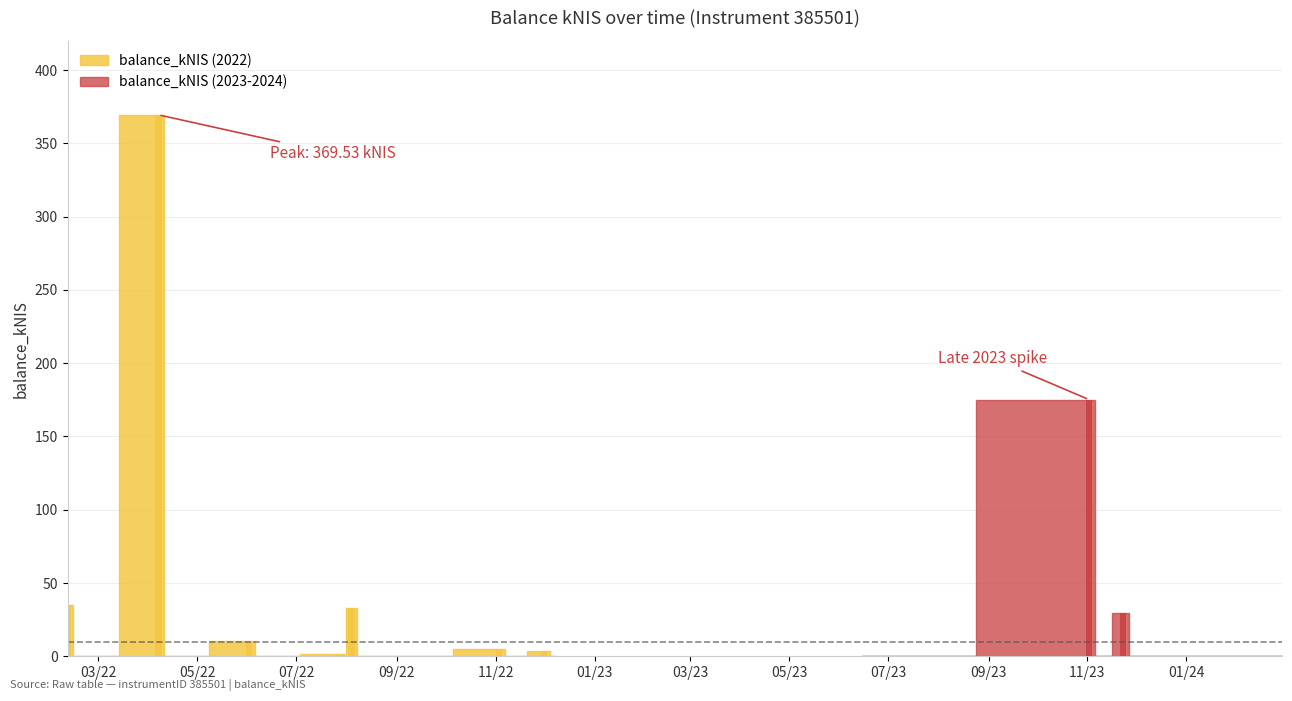

Rank the categories by value from lowest to highest.

1, 3, 5, 8, 10, 12, 14, 15, 17, 19, 20, 21, 9, 6, 13, 11, 4, 18, 7, 0, 16, 2